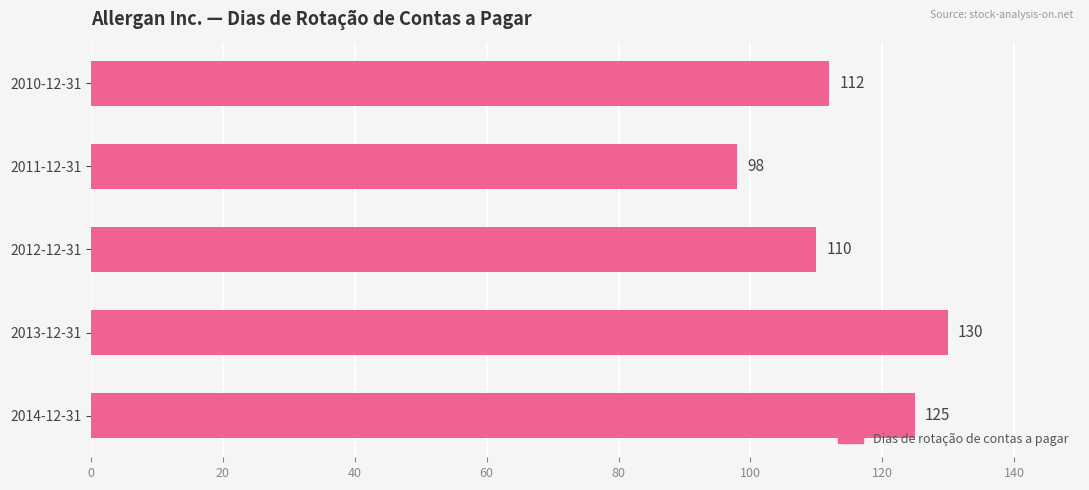

What is the sum of all values?

575